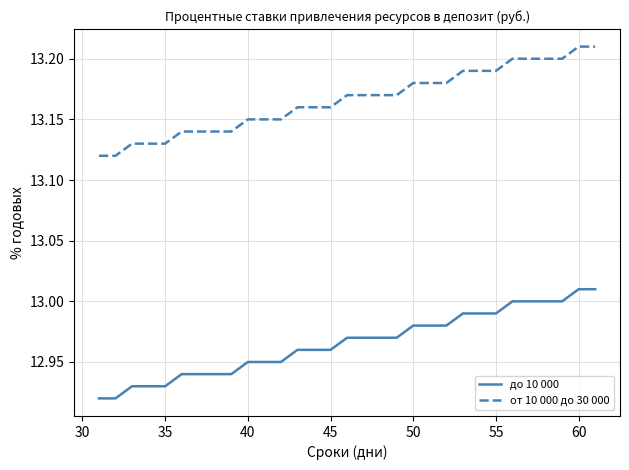

True or false: до 10 000 and от 10 000 до 30 000 intersect in this chart.

False